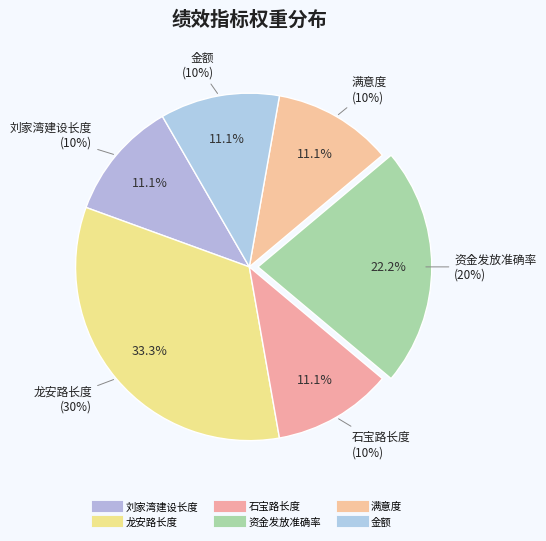

What is the smallest slice in the pie chart?

刘家湾建设长度